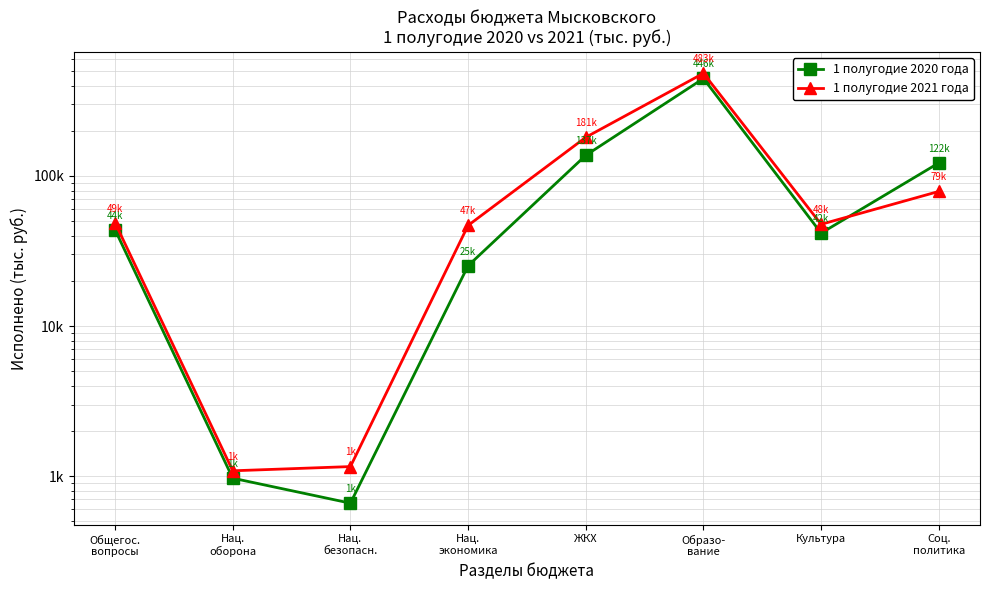

Between Нац.
оборона and Культура, which is larger?

Культура